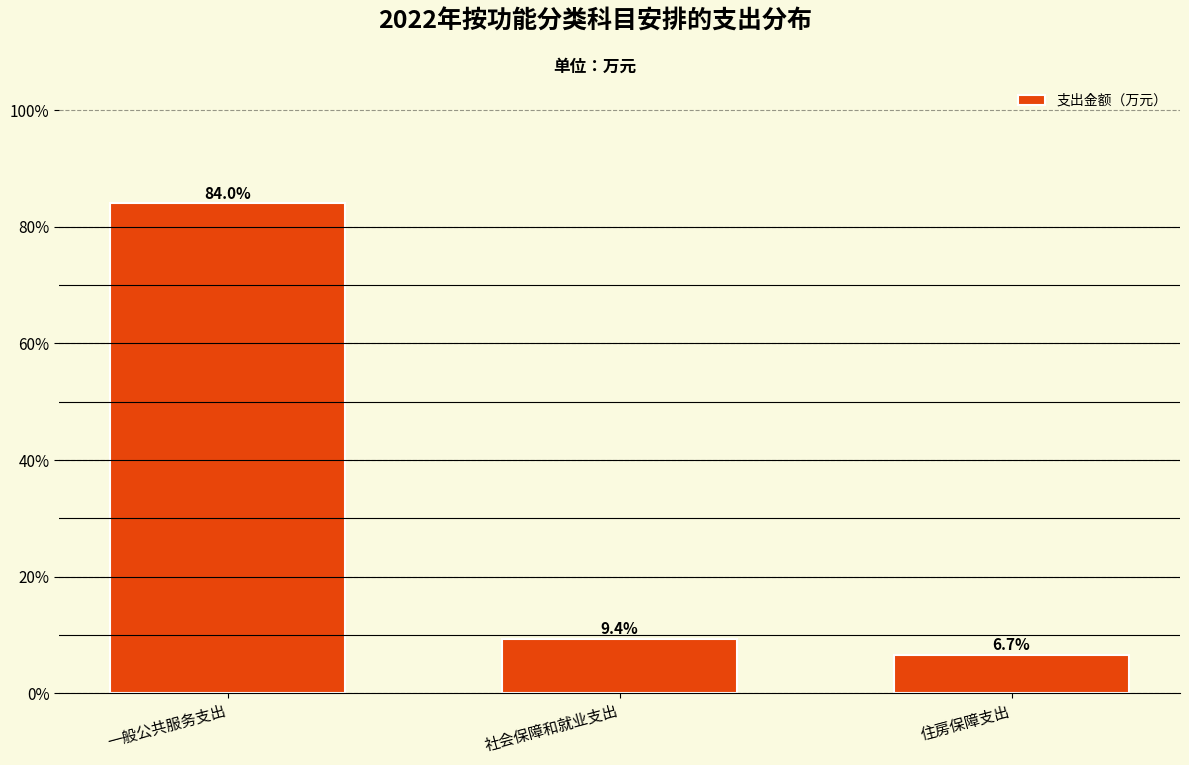

Reading right to left, transcribe all the data shown in this chart.

住房保障支出=6.7	社会保障和就业支出=9.4	一般公共服务支出=84.0